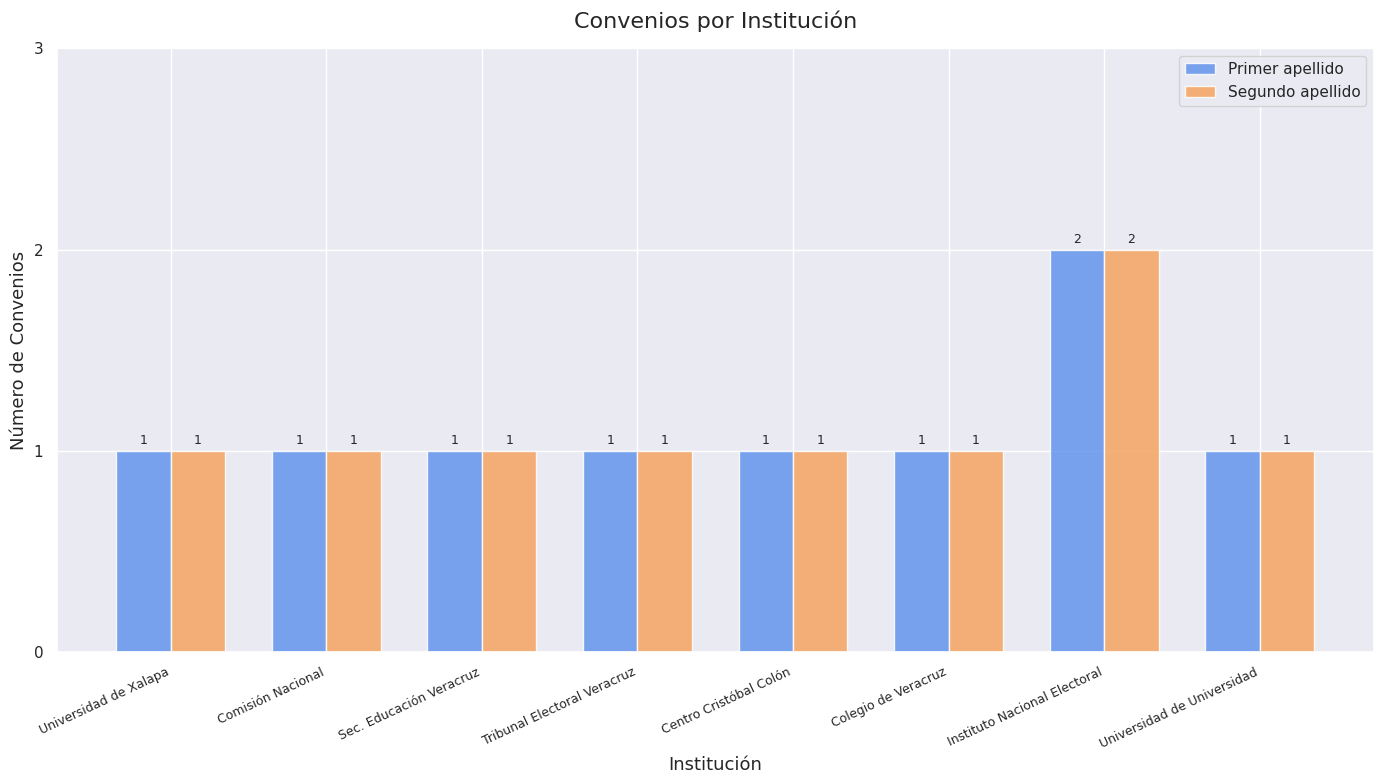

Reading left to right, list all the values displayed in this chart.

Primer apellido: Universidad de Xalapa=1	Comisión Nacional=1	Sec. Educación Veracruz=1	Tribunal Electoral Veracruz=1	Centro Cristóbal Colón=1	Colegio de Veracruz=1	Instituto Nacional Electoral=2	Universidad de Universidad=1
Segundo apellido: Universidad de Xalapa=1	Comisión Nacional=1	Sec. Educación Veracruz=1	Tribunal Electoral Veracruz=1	Centro Cristóbal Colón=1	Colegio de Veracruz=1	Instituto Nacional Electoral=2	Universidad de Universidad=1